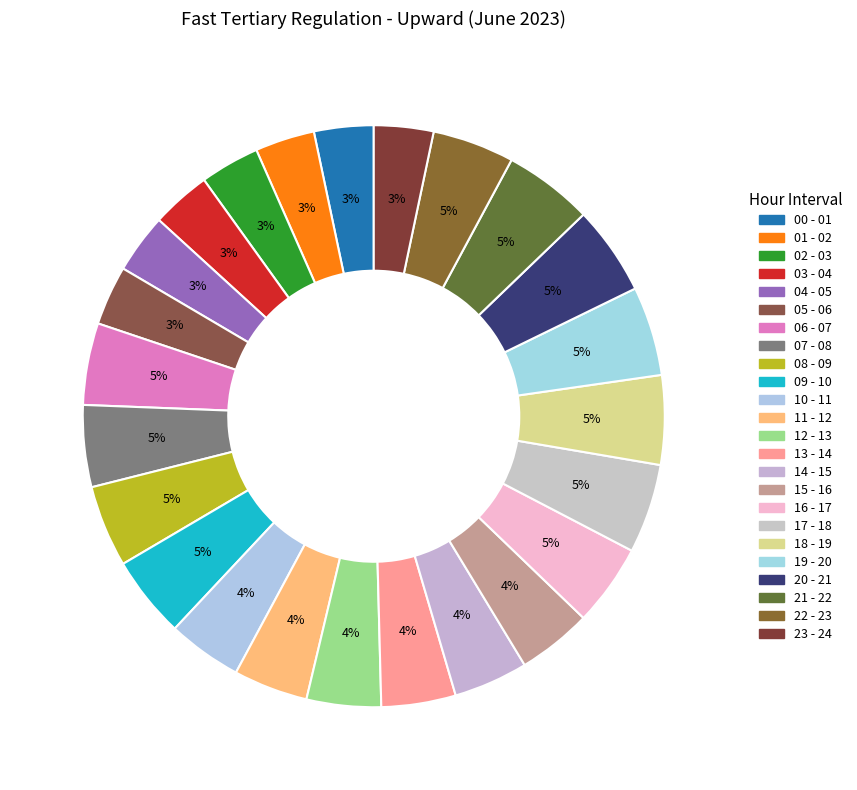

What is the largest slice in the pie chart?

17 - 18